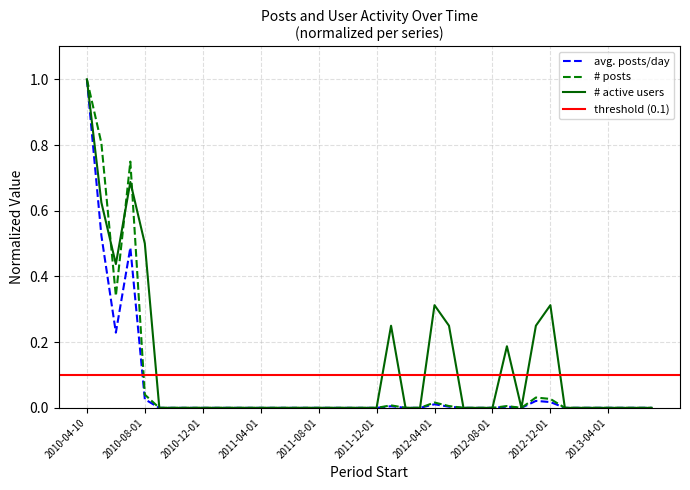

Where is the first local minimum for avg. posts/day?

2010-06-01